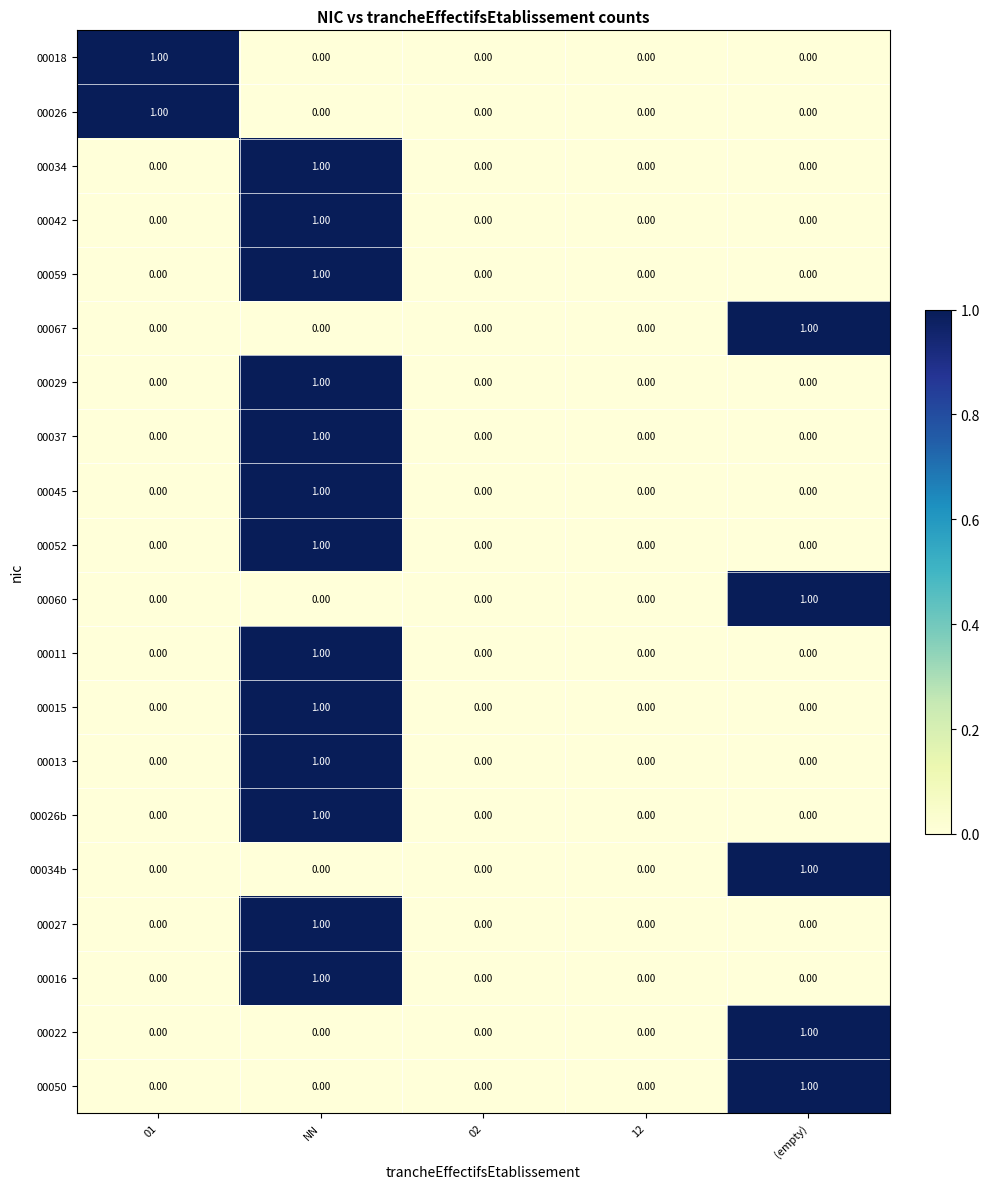

Count the number of data series in this chart.

20